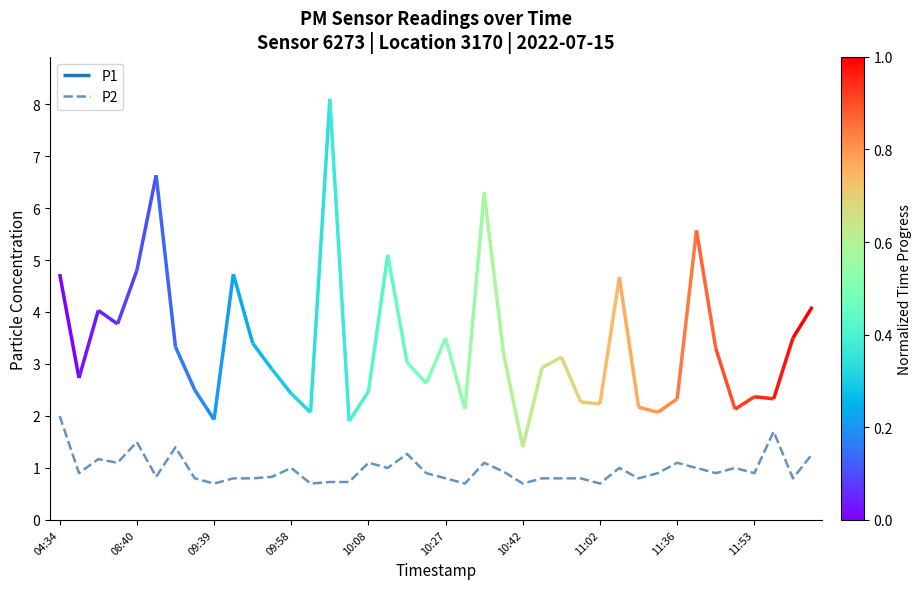

What is the maximum value for P2?

2.0